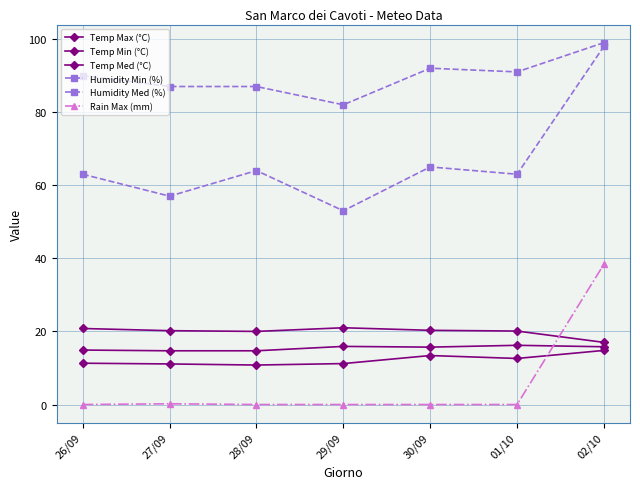

What is the difference between the maximum and minimum values in the Humidity Min (%) series?

45.0